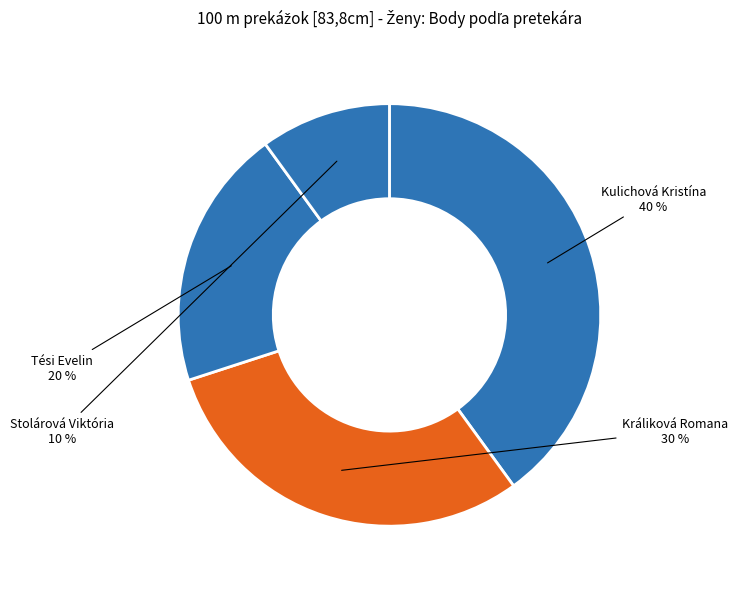

Rank the categories by value from highest to lowest.

Kulichová Kristína, Králiková Romana, Tési Evelin, Stolárová Viktória